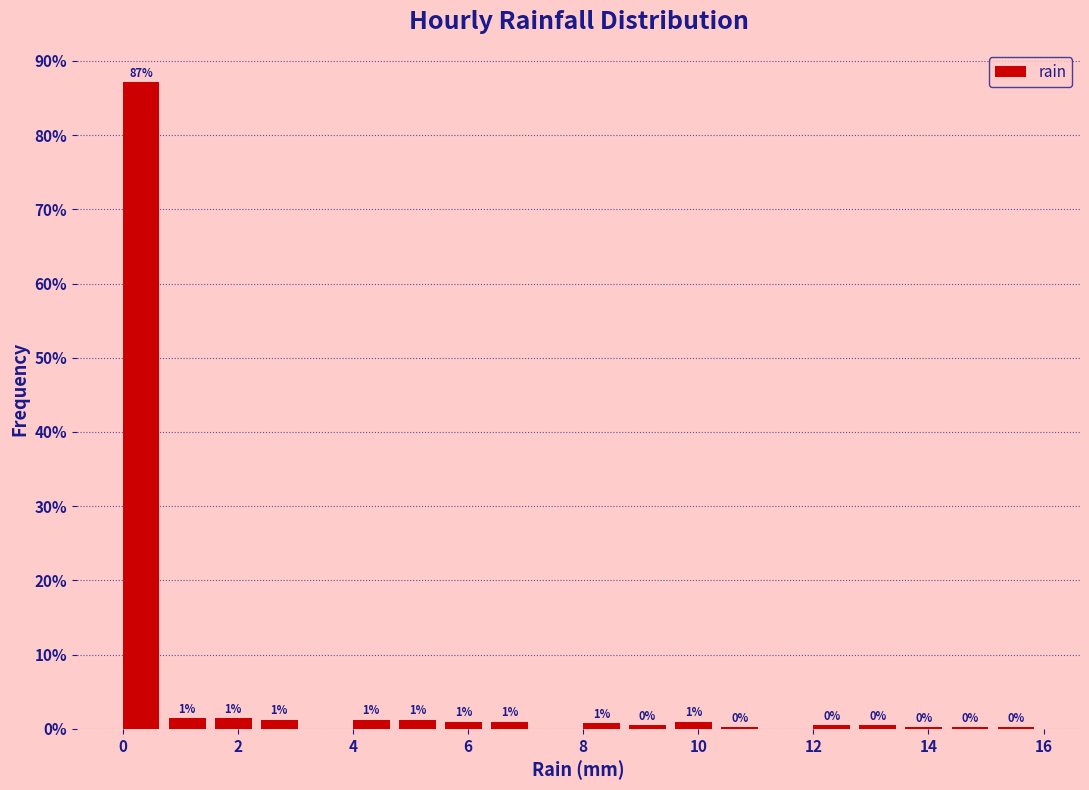

Over which range of the x-axis is the bar tallest?

0.0 to 0.8